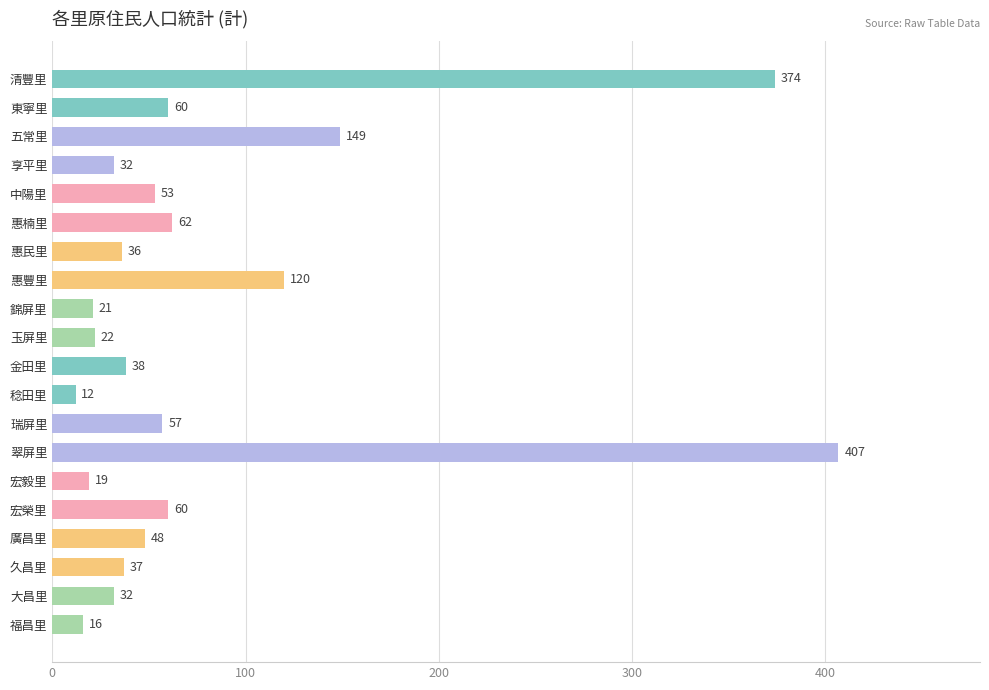

What is the label of the 14th bar from the bottom?

惠民里